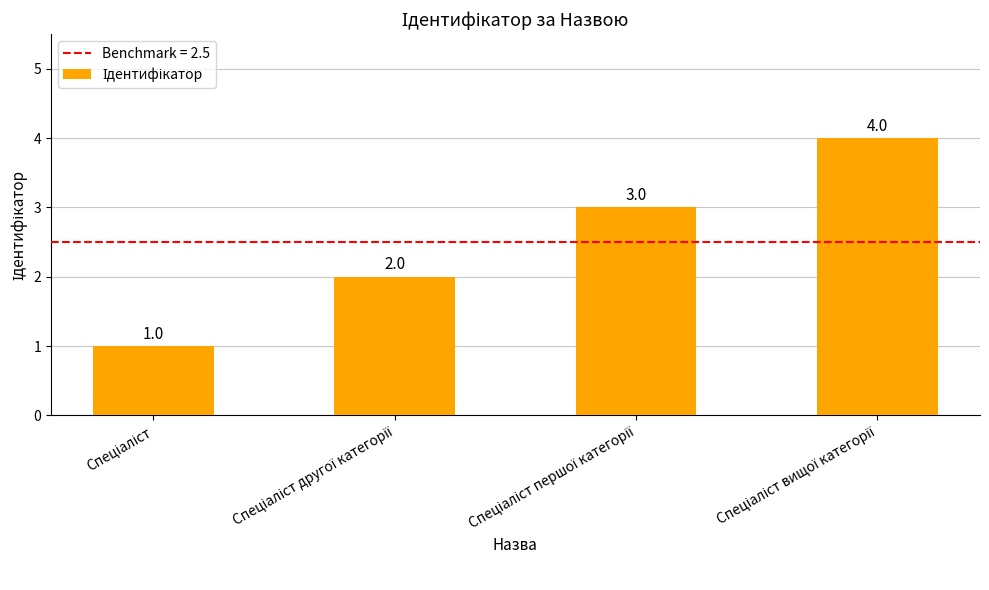

What is the smallest value displayed?

1